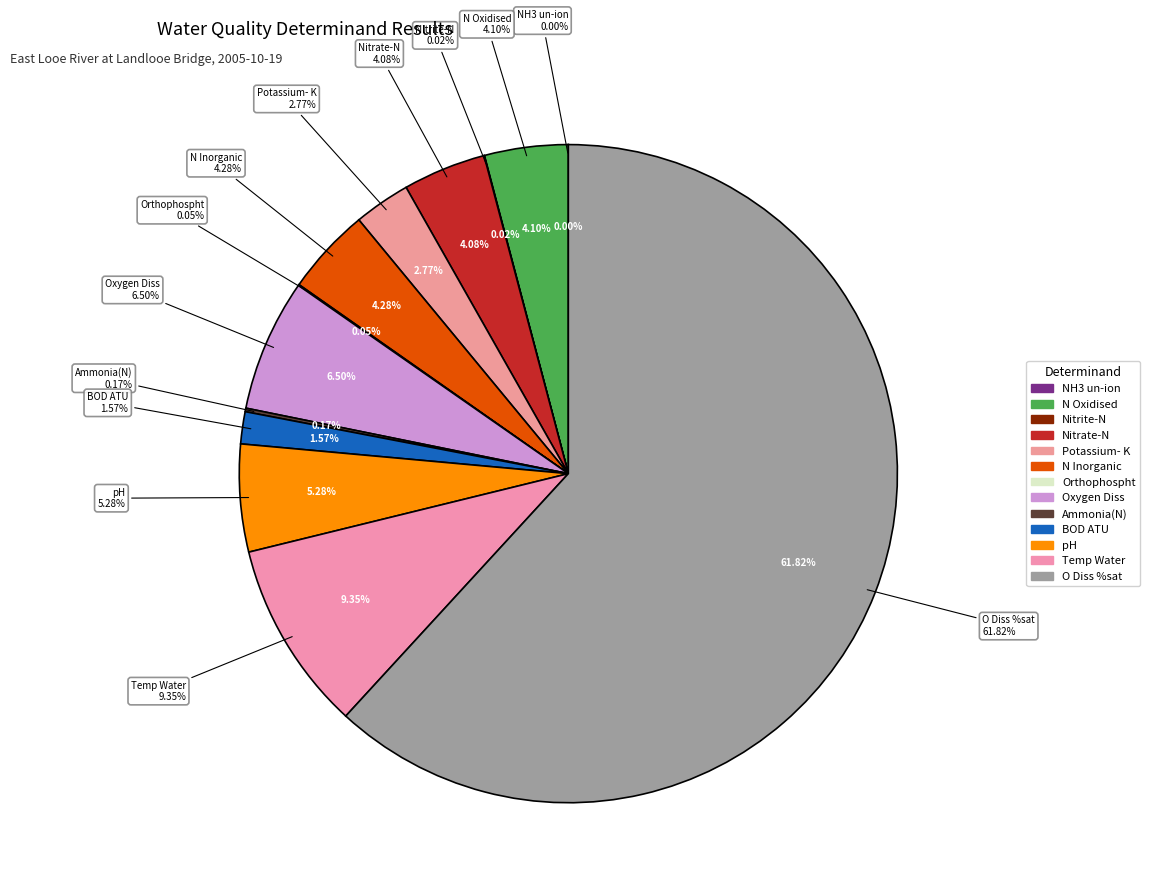

Combined, what portion of the pie is BOD ATU and pH?

6.9%